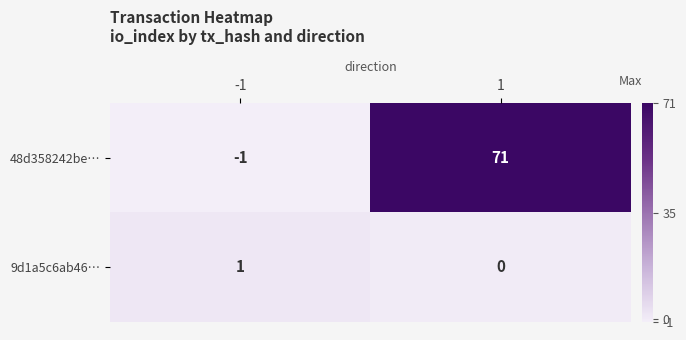

Which series has the widest spread of values?

48d358242be…